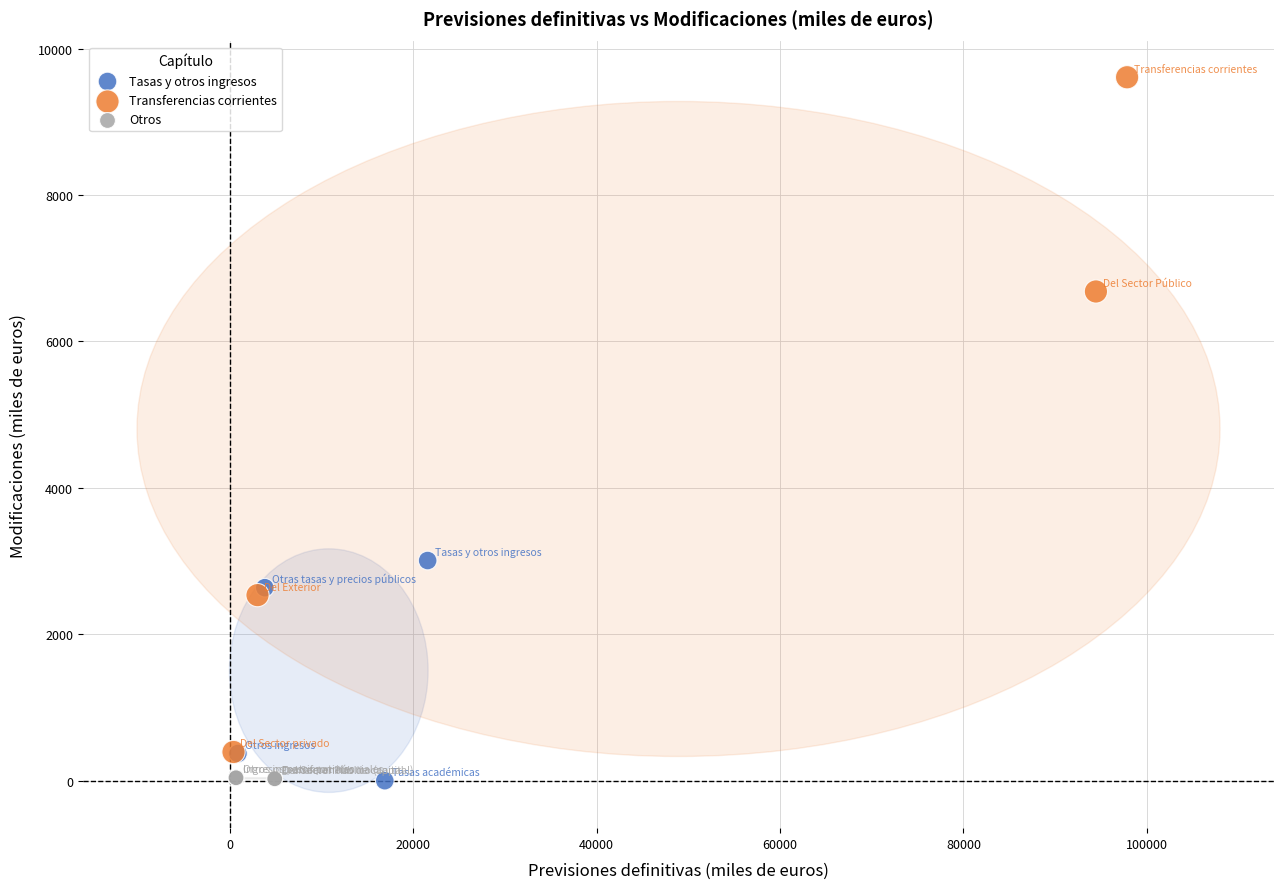

Which series reaches the maximum Y coordinate?

Transferencias corrientes